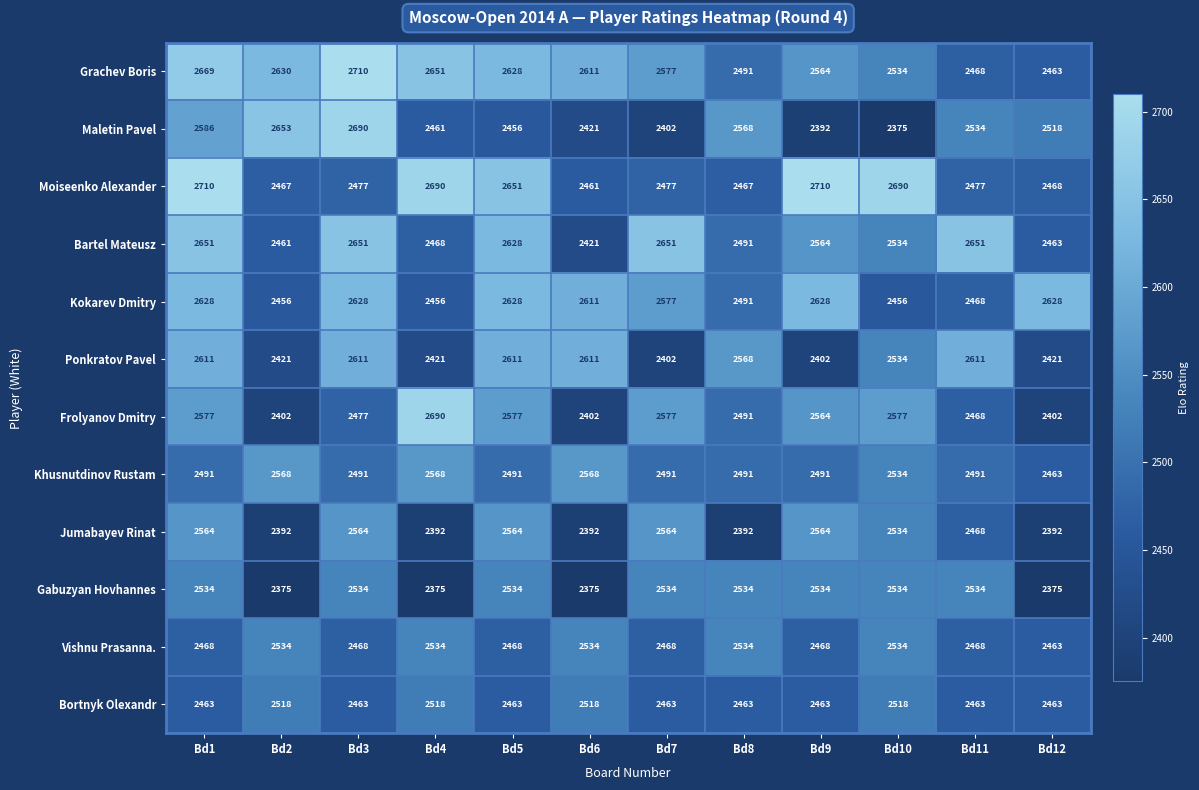

Read the Maletin Pavel value at Bd5.

2456